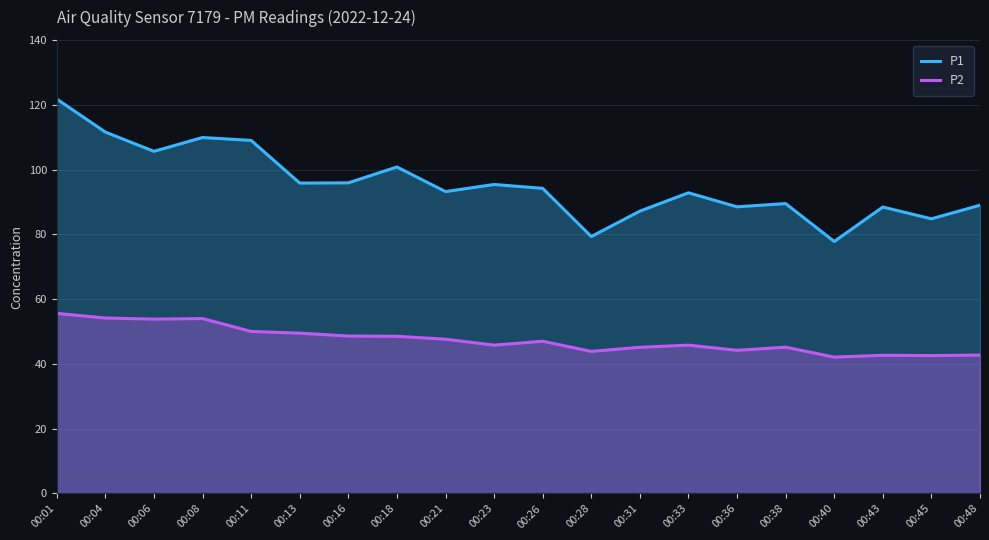

Does the chart display data point markers on the line(s)?

No